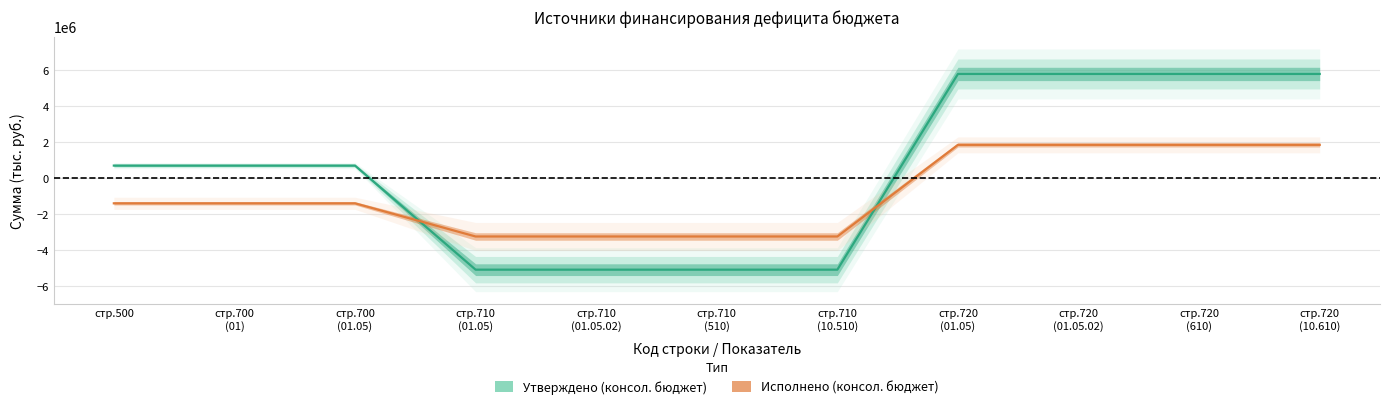

Rank the series by their average value, from lowest to highest.

Исполнено (консол. бюджет), Утверждено (консол. бюджет)